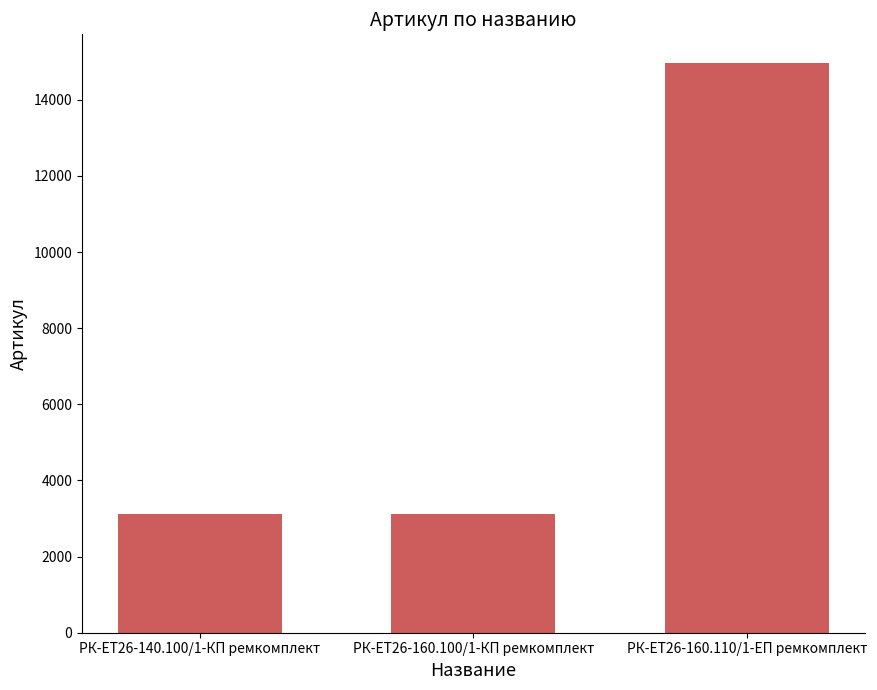

Count the number of categories in the chart.

3